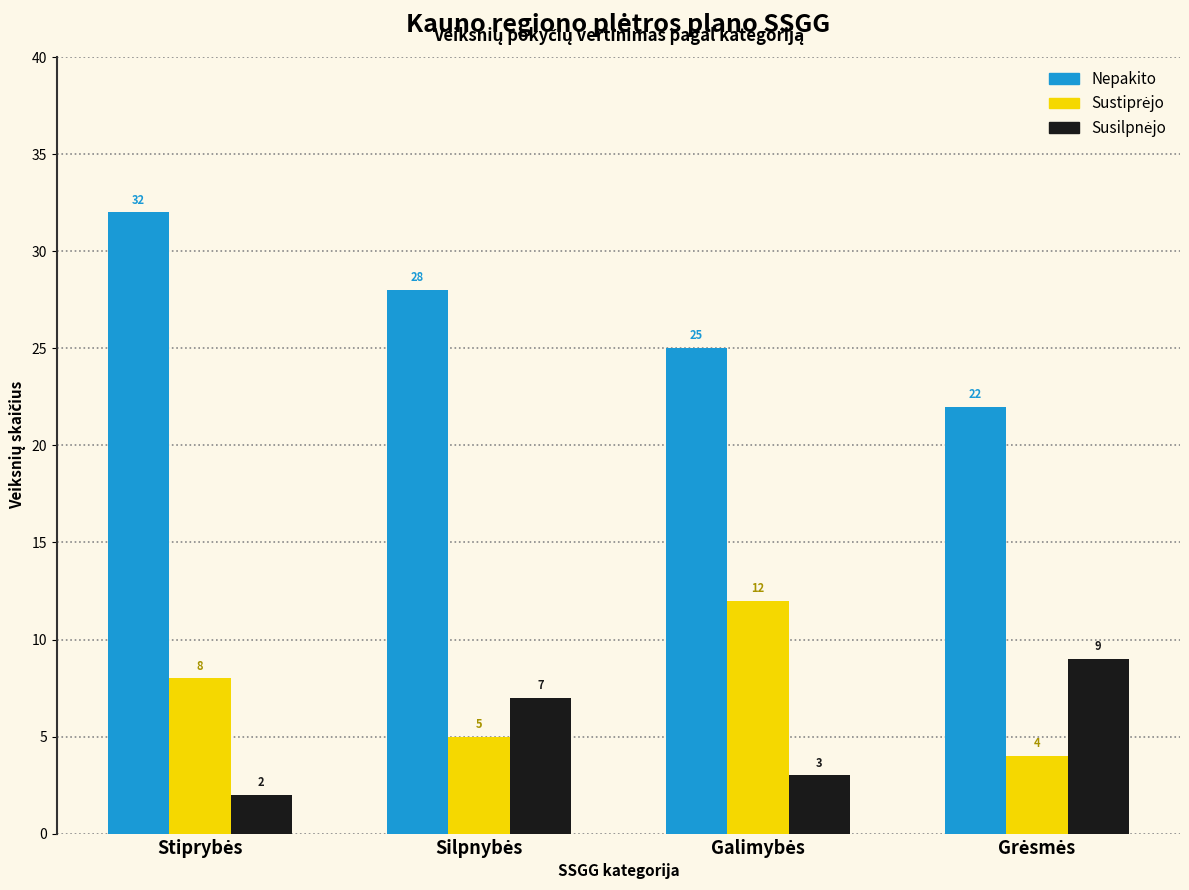

What is the sum of all Nepakito values?

107